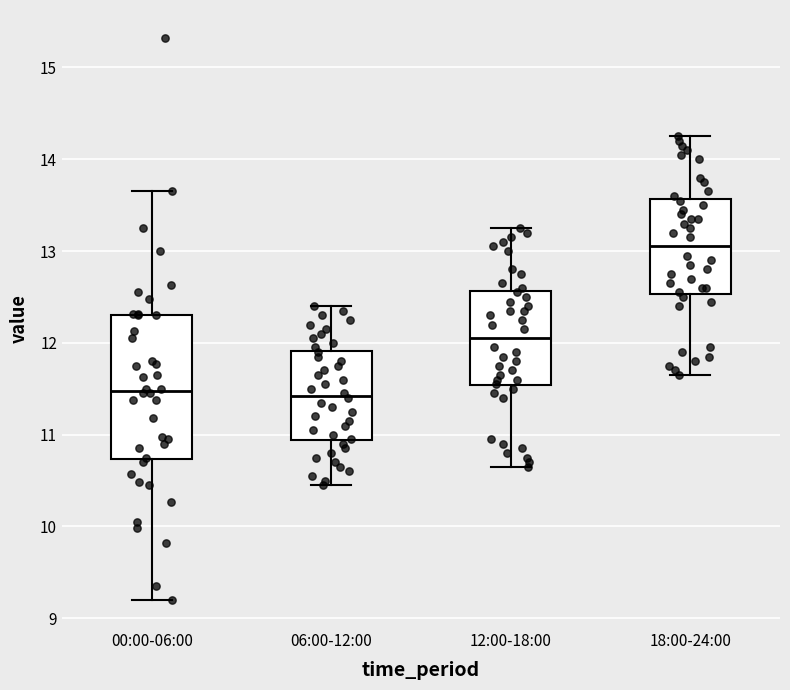

Reading left to right, transcribe this box plot: for each box, give where its median line is, the range the box spans, and where its two whiskers end, as read against the y-axis. The values are not printed on the chart, so give them approximately, as read against the axis.

00:00-06:00: median 11.5, box 10.7 to 12.3, whiskers 9.2 to 13.7
06:00-12:00: median 11.4, box 10.9 to 11.9, whiskers 10.5 to 12.4
12:00-18:00: median 12.1, box 11.5 to 12.6, whiskers 10.7 to 13.3
18:00-24:00: median 13.1, box 12.5 to 13.6, whiskers 11.7 to 14.3